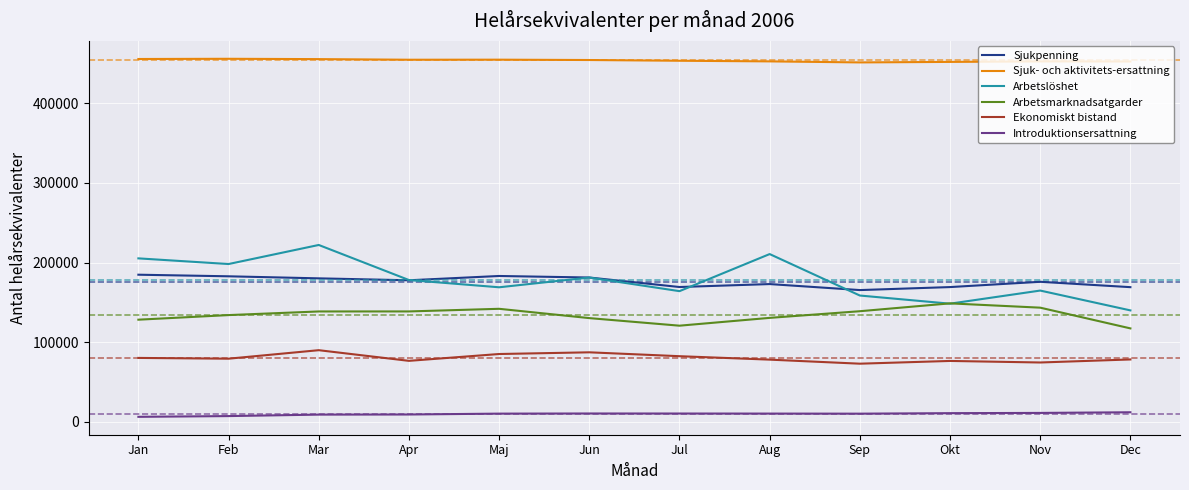

What is the difference between the maximum and second lowest values in the Sjukpenning series?

15652.8